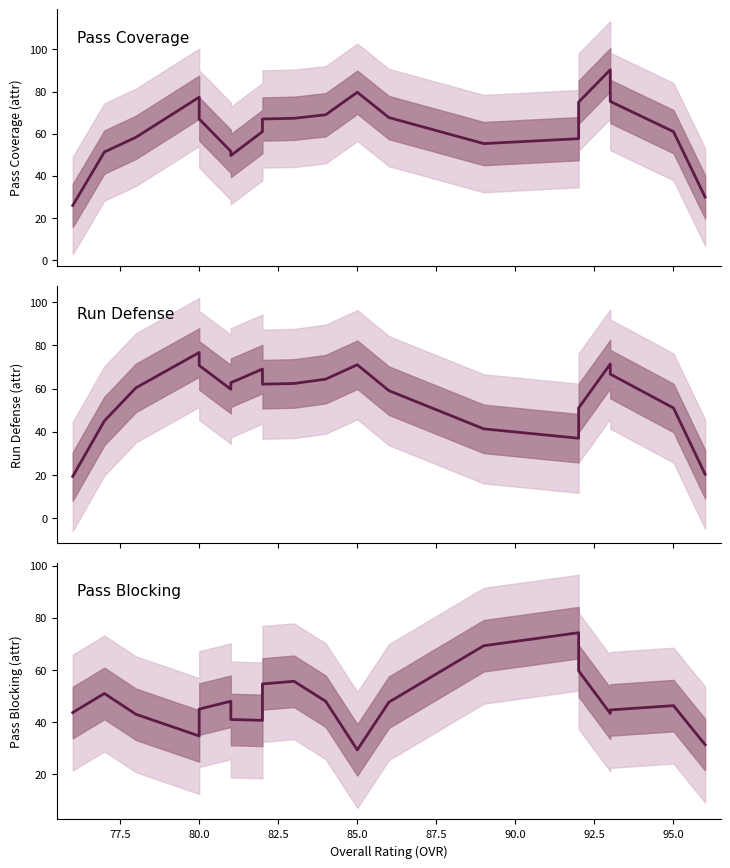

Which series ends up on top after the final intersection of Pass Coverage and Run Defense?

Pass Coverage